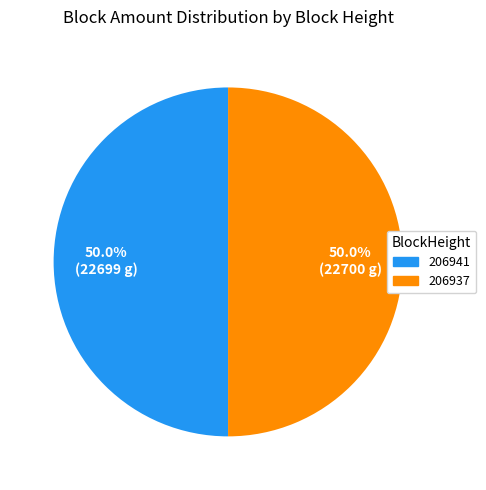

To the nearest percent, what is the difference between the largest and smallest slice percentages?

0%